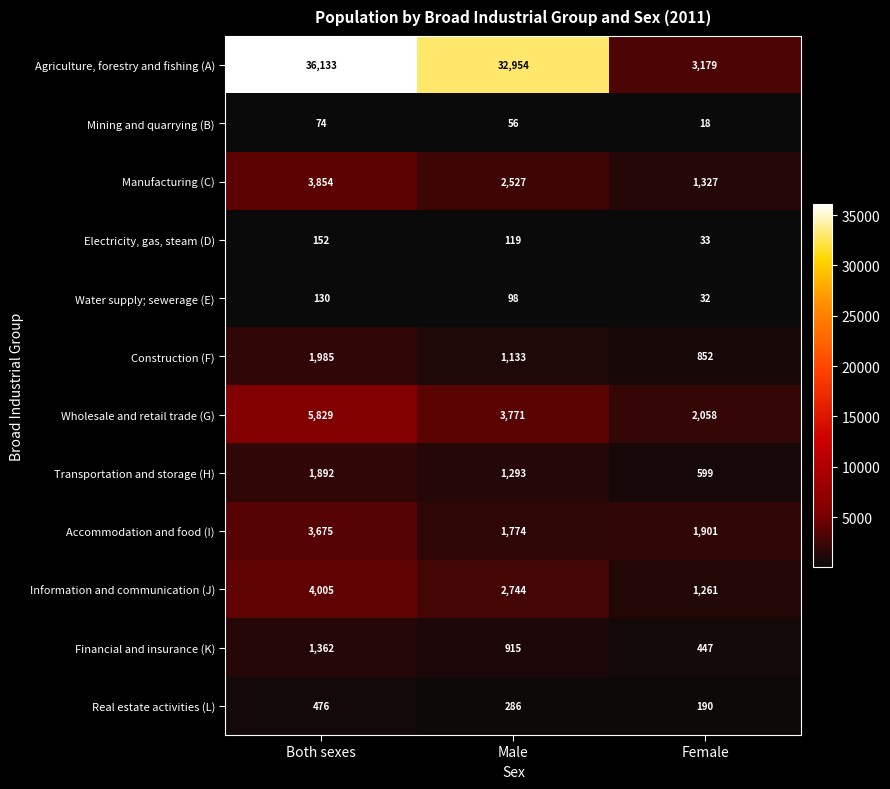

Which category has the lowest value across all series?

Female